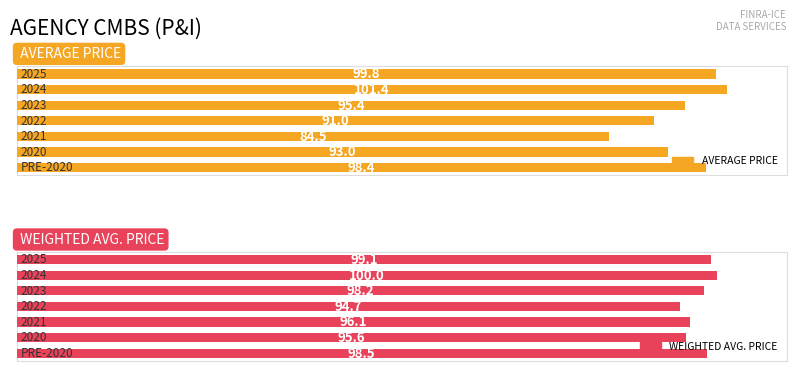

Rank the series by their maximum value, from highest to lowest.

AVERAGE PRICE, WEIGHTED AVG. PRICE